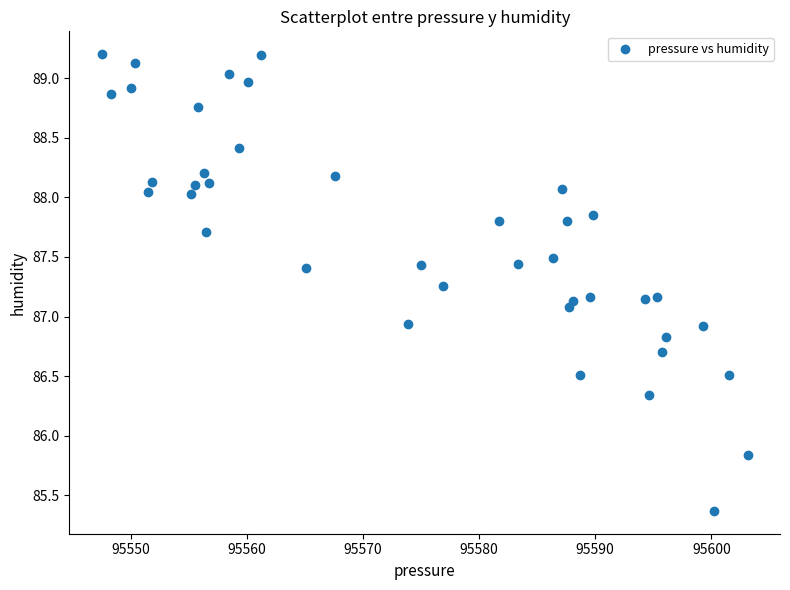

What is the range of X values (max minus min)?

55.6